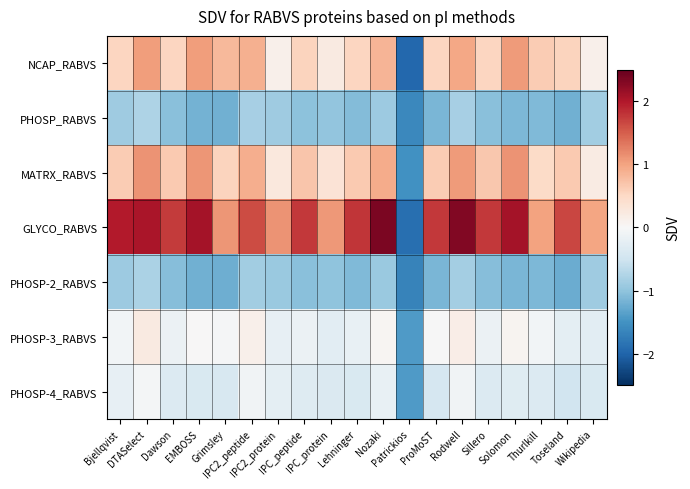

What is the difference between the highest and lowest values at DTASelect?

2.8